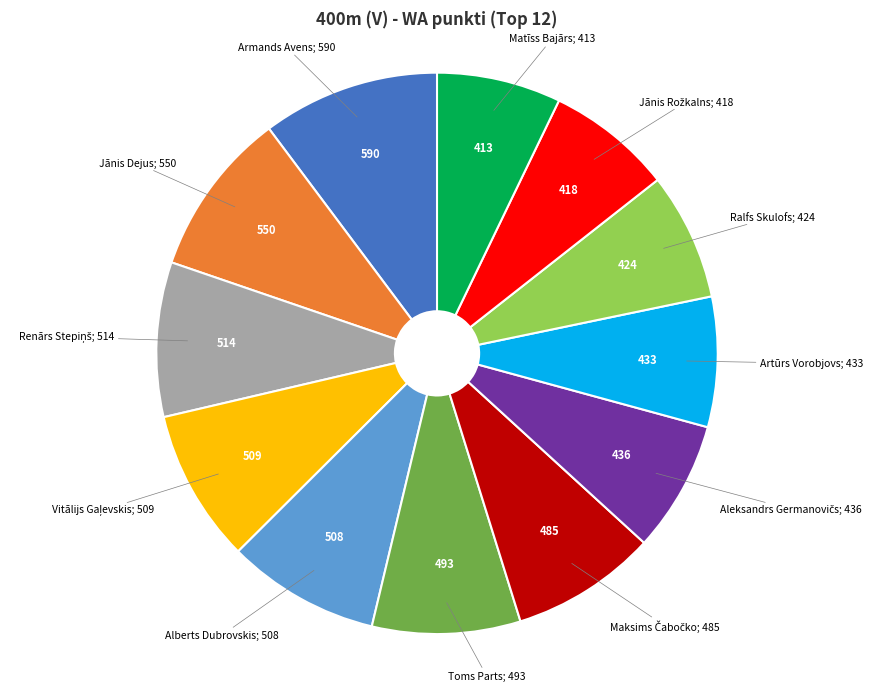

Is there a majority slice in this chart?

No